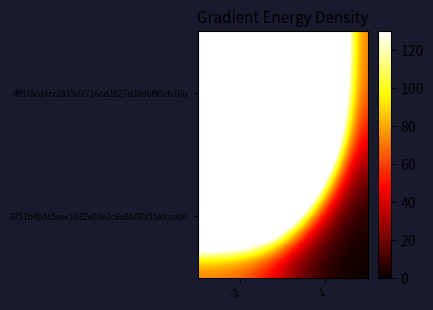

Count the number of categories in the chart.

2